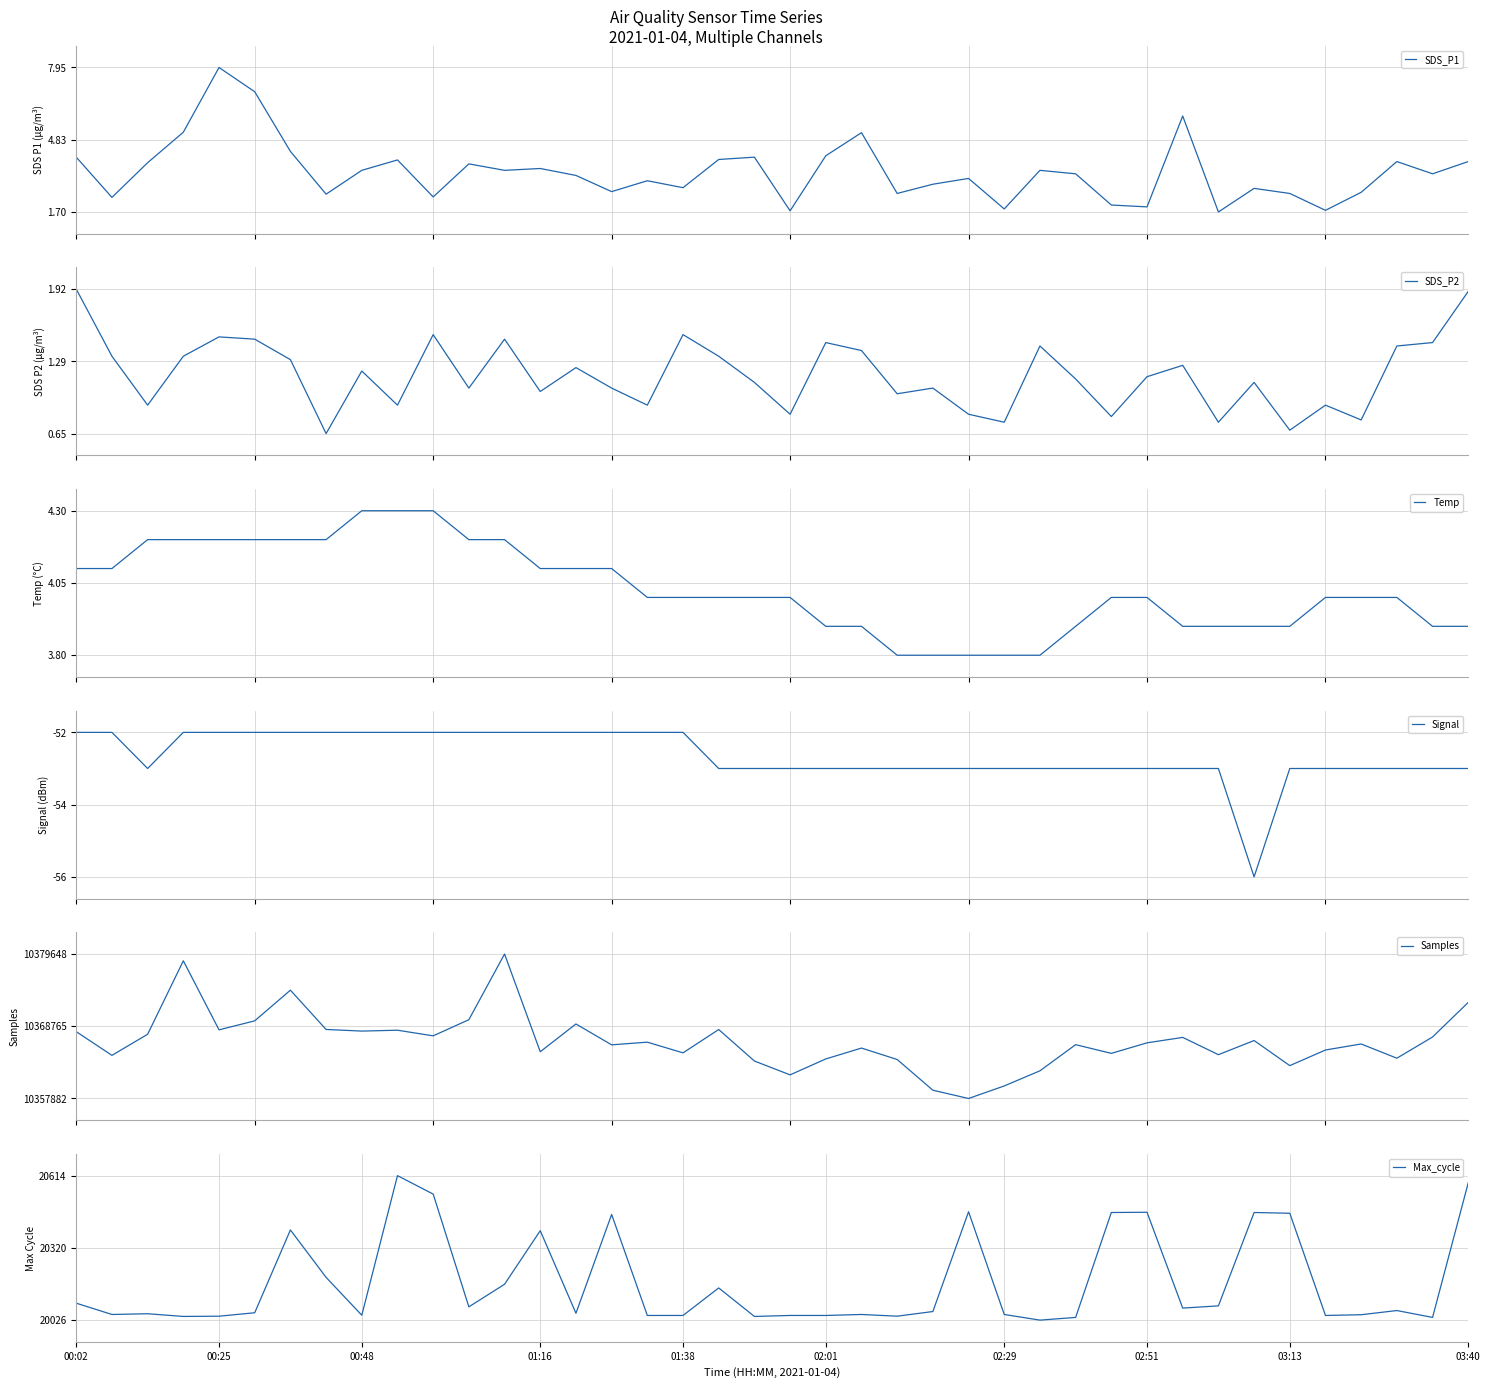

What is the lowest value of the SDS_P1 series?

1.7